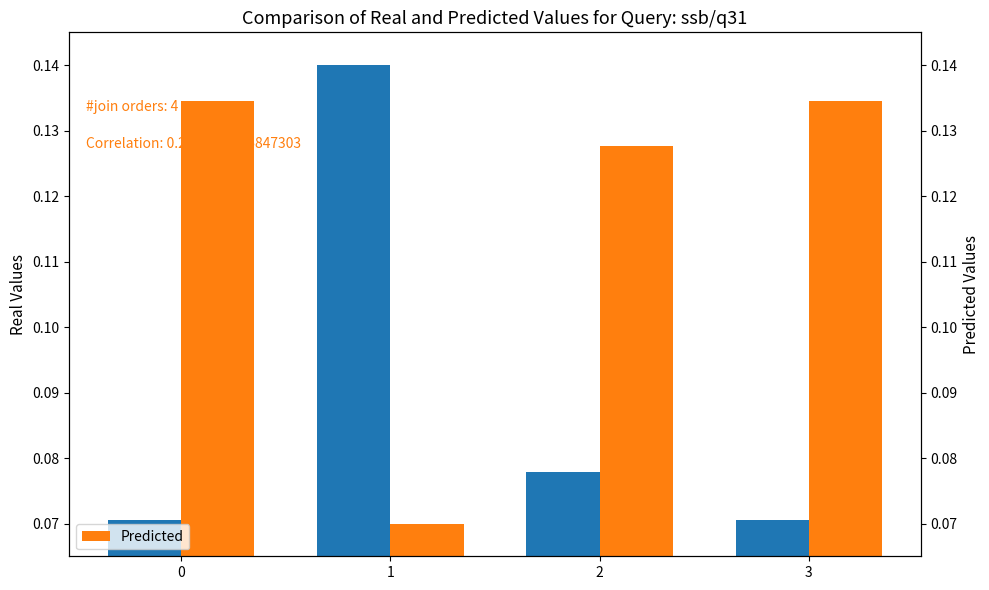

At how many categories does at least one series exceed 0?

4